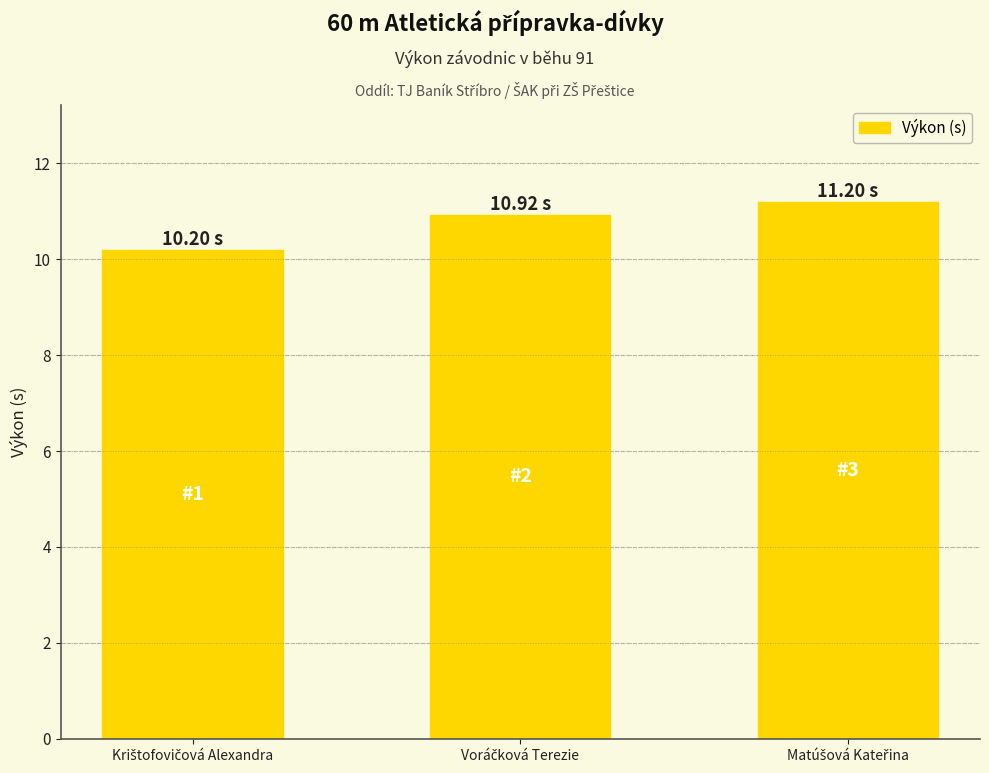

What is the difference between the maximum and second lowest values?

0.3